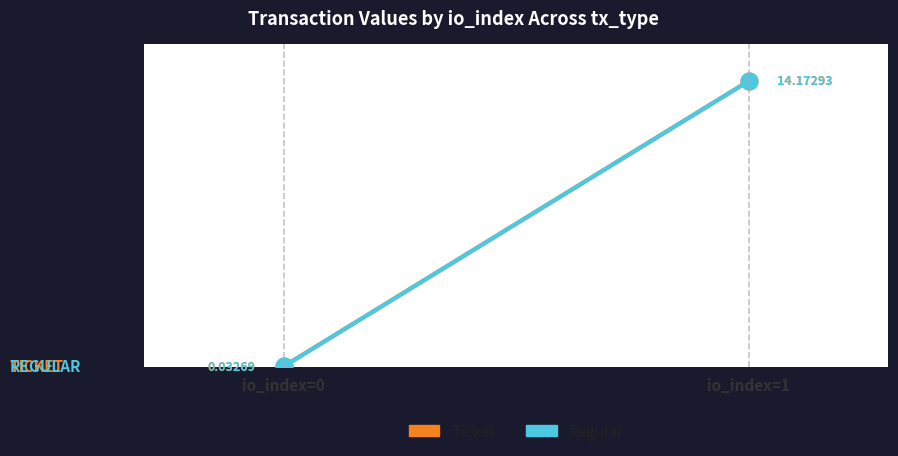

Which label corresponds to the smallest value in the chart?

io_index=0